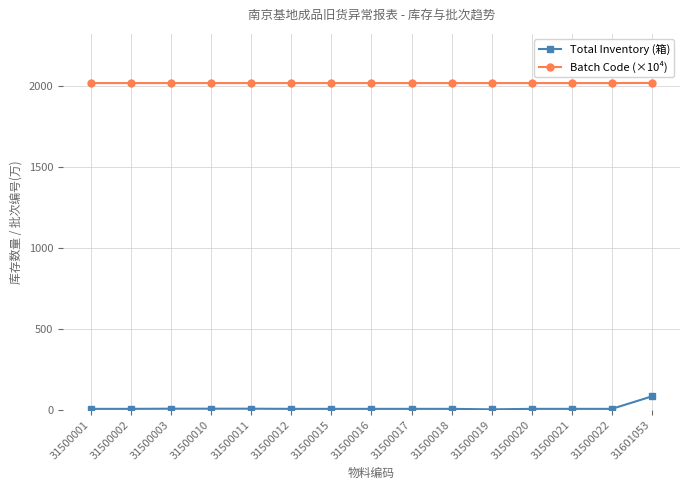

What is the maximum value shown in the chart?

2016.0